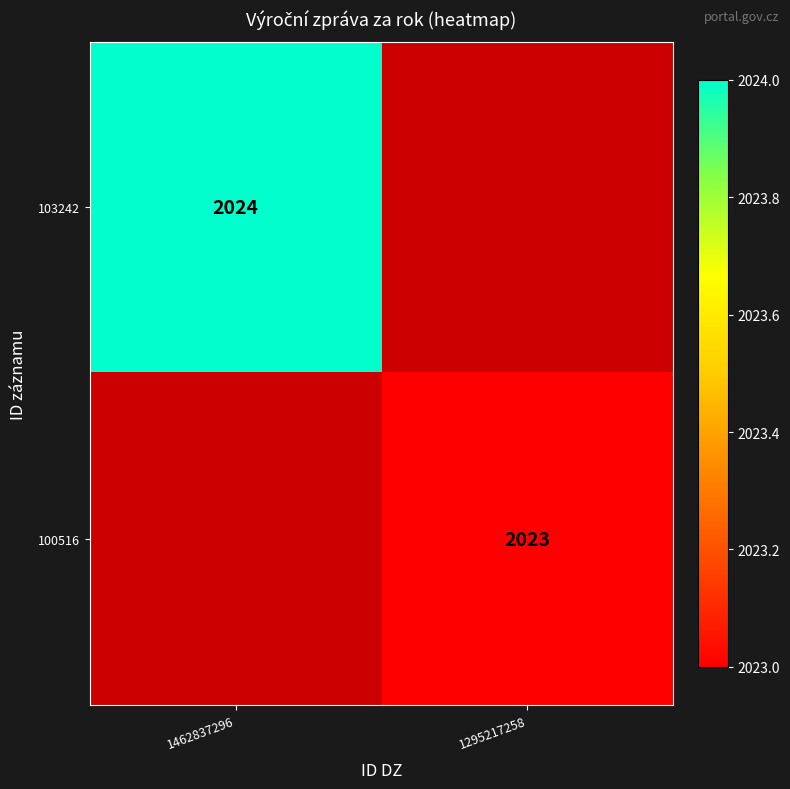

Between 1295217258 and 1462837296, which is larger?

1462837296